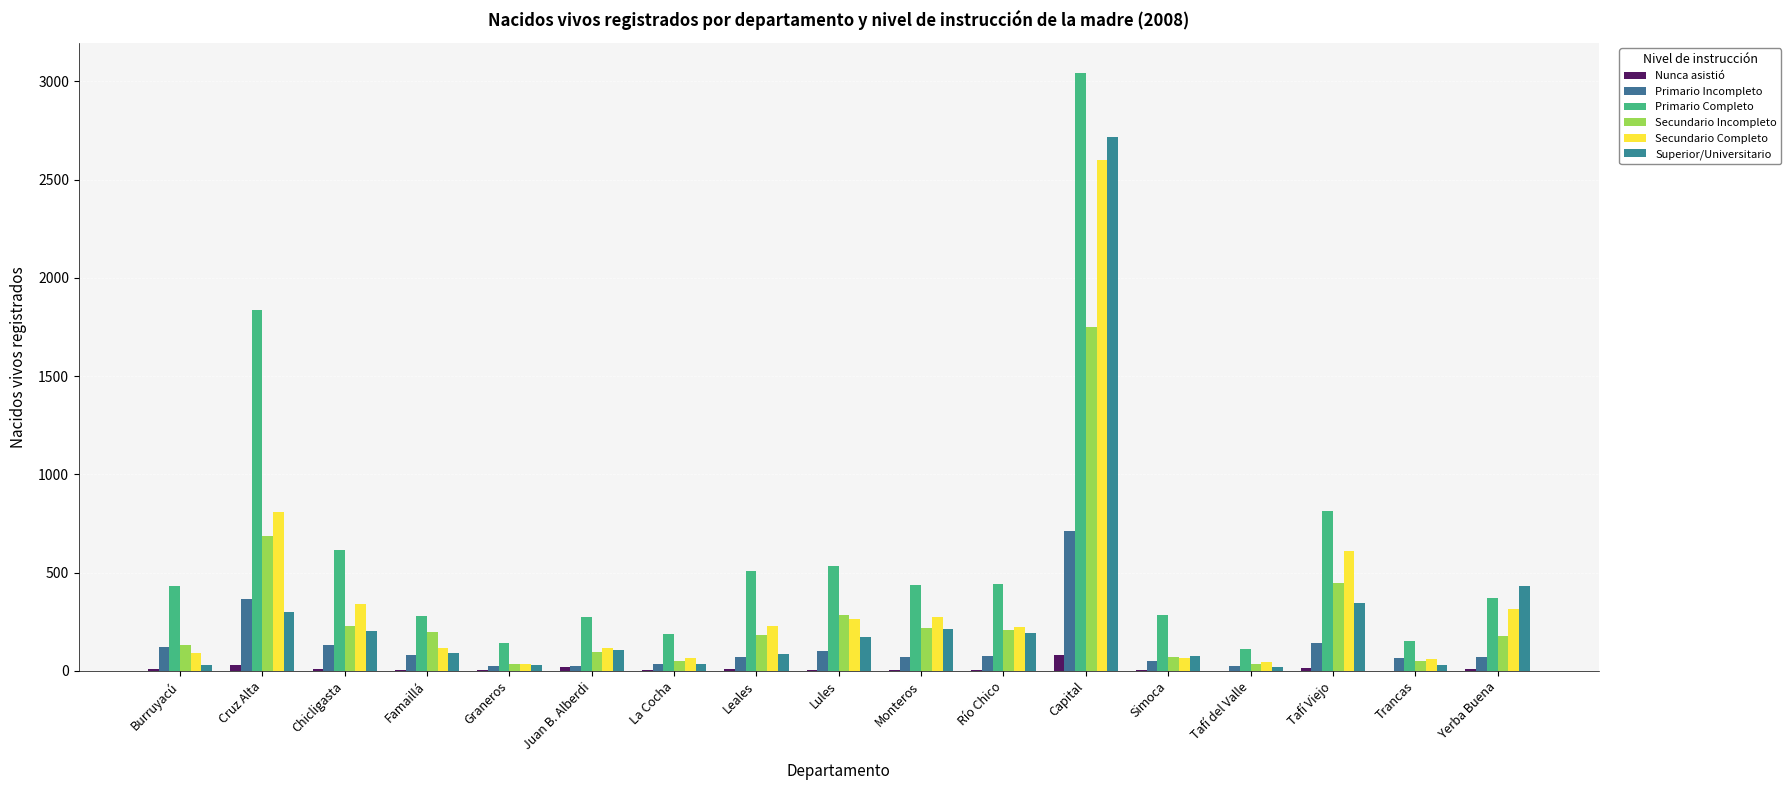

The Secundario Completo series shows 316 at Yerba Buena. True or false?

True